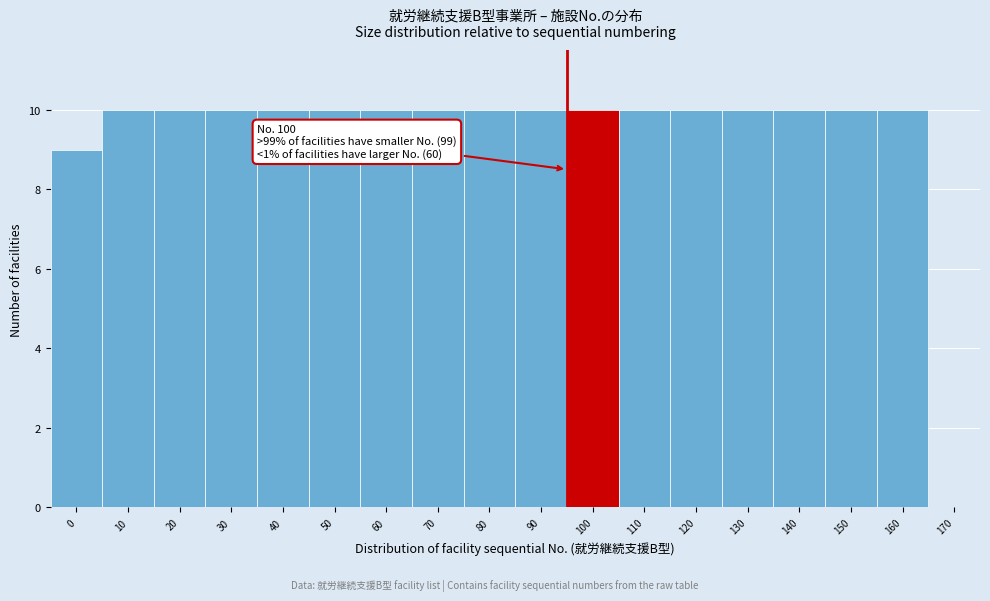

Reading left to right, transcribe all the data shown in this chart.

0=9	10=10	20=10	30=10	40=10	50=10	60=10	70=10	80=10	90=10	100=10	110=10	120=10	130=10	140=10	150=10	160=10	170=0